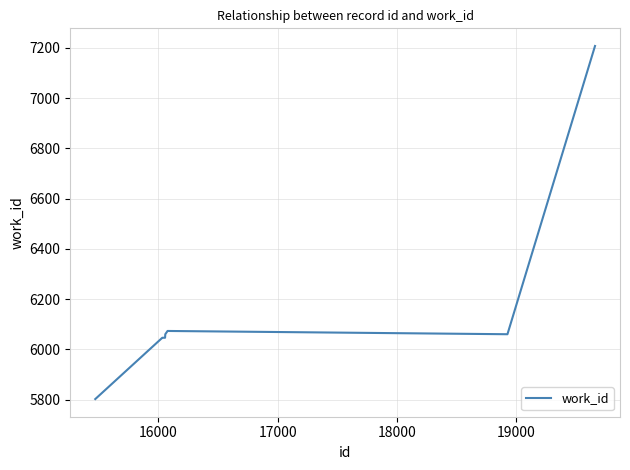

What is the difference between the maximum and minimum values?

1405